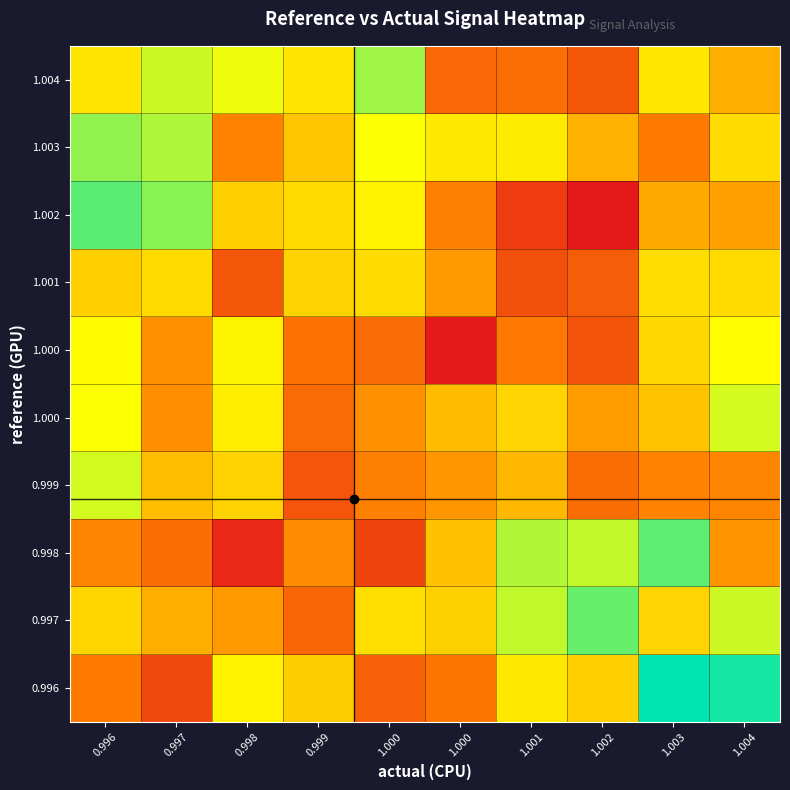

Between 1.000 and 0.999, which is larger?

0.999